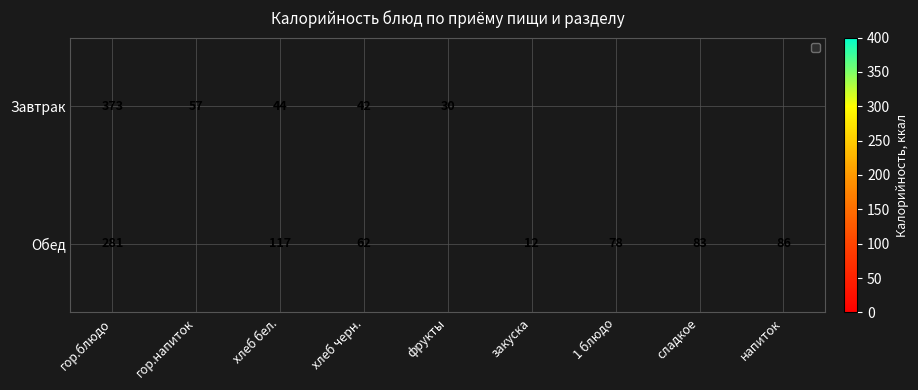

What is the difference between the highest and lowest values at хлеб черн.?

20